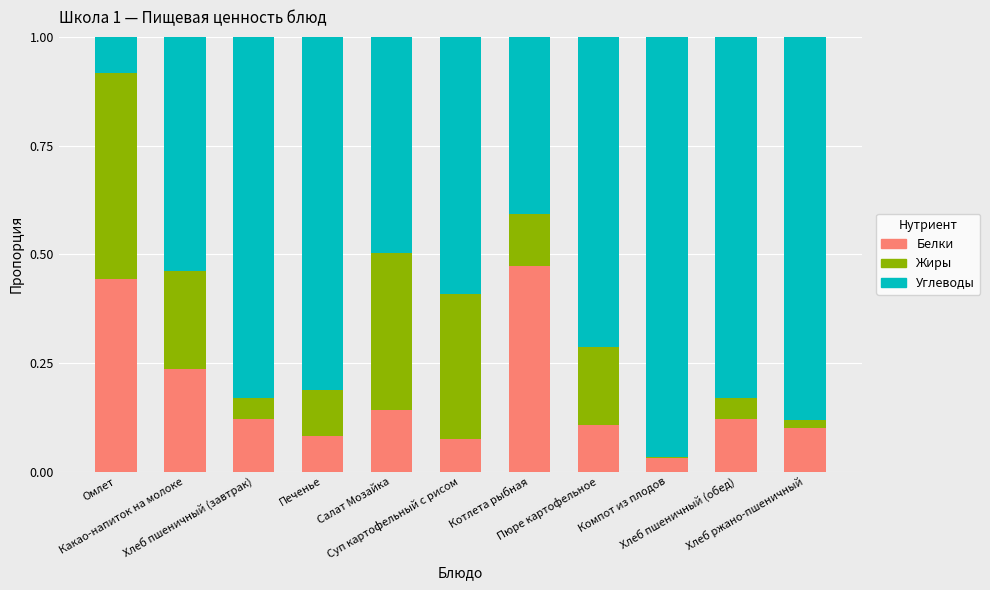

Are the bars horizontal?

No